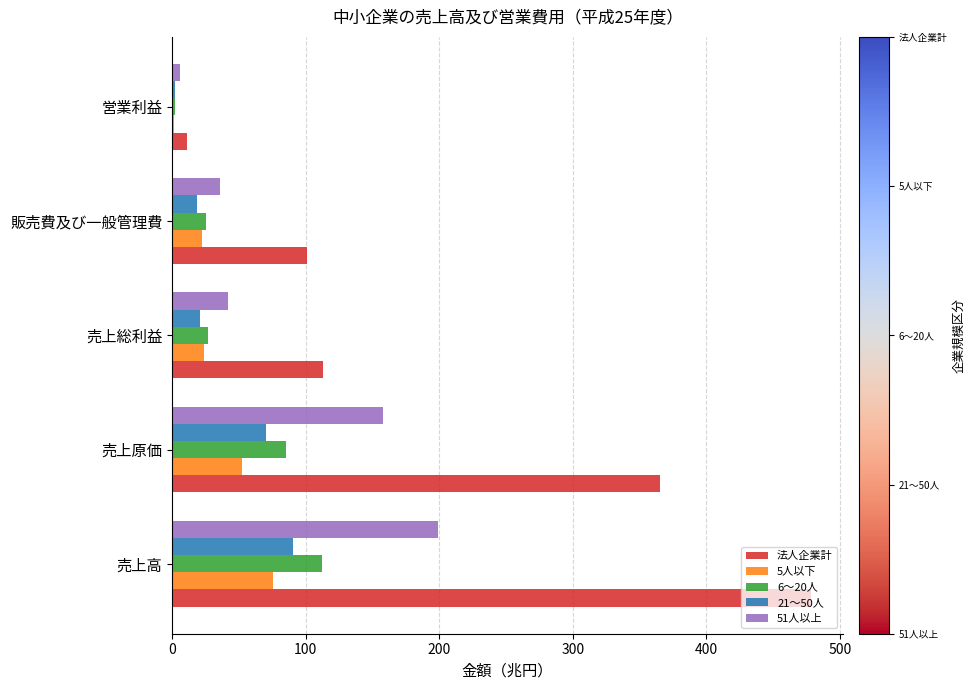

Which series has the largest total across all categories?

法人企業計